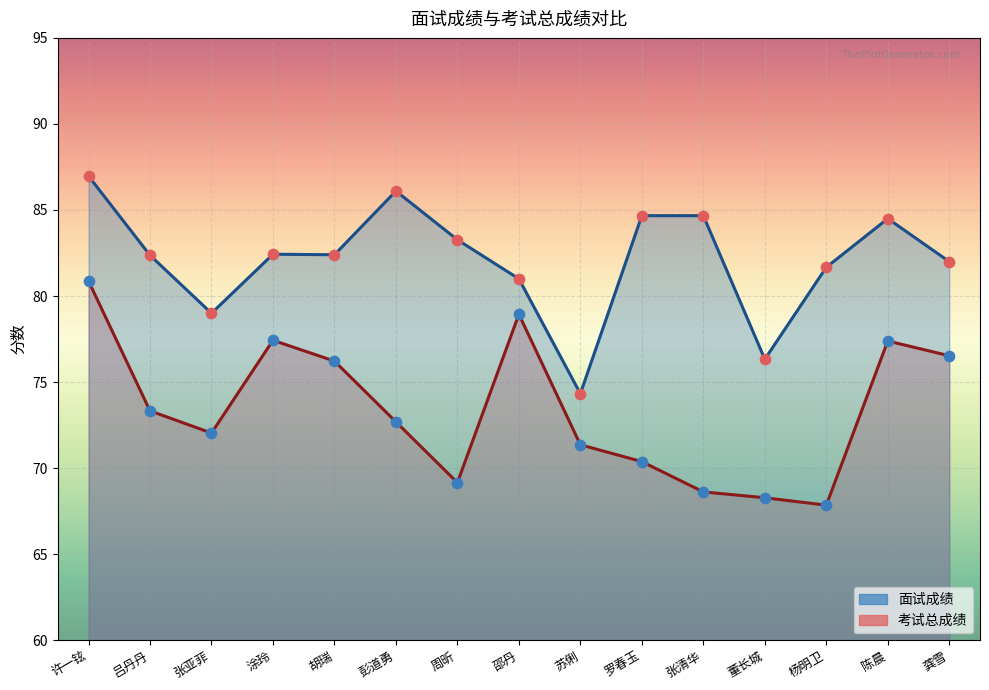

What are all the series names shown in the legend?

面试成绩, 考试总成绩